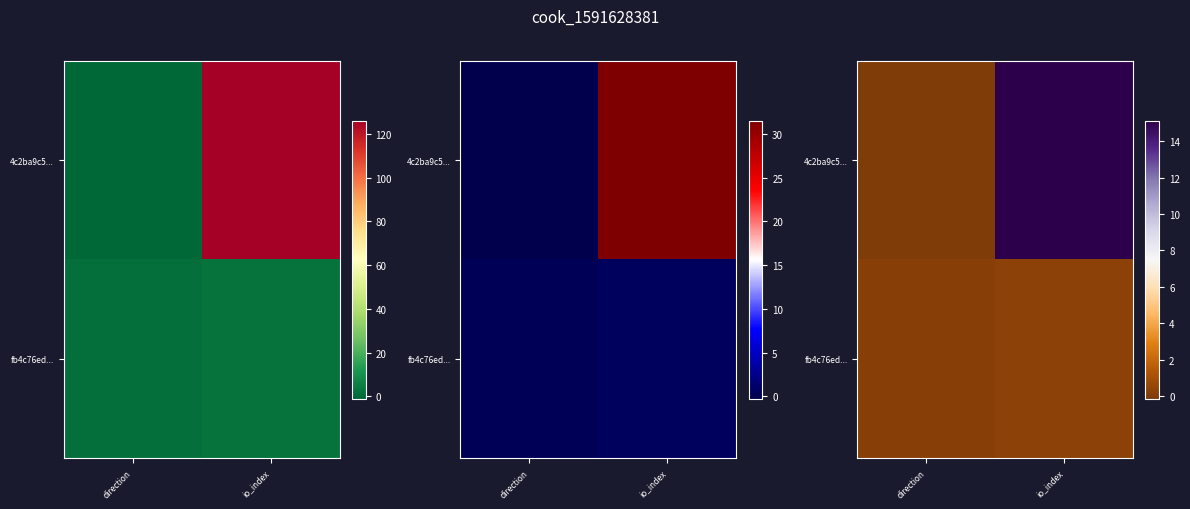

How many categories are shown in the chart?

2